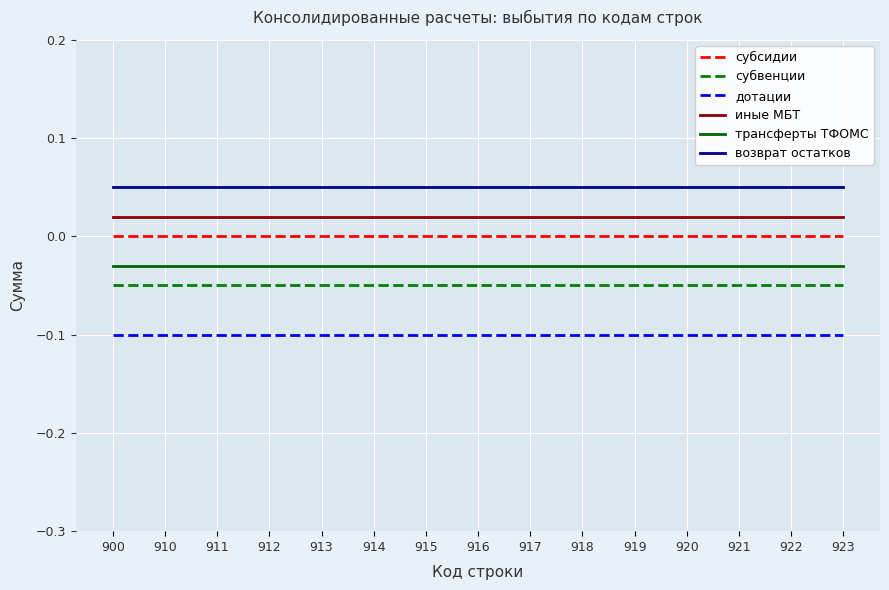

The value of субсидии at 912 is 0.0. True or false?

True